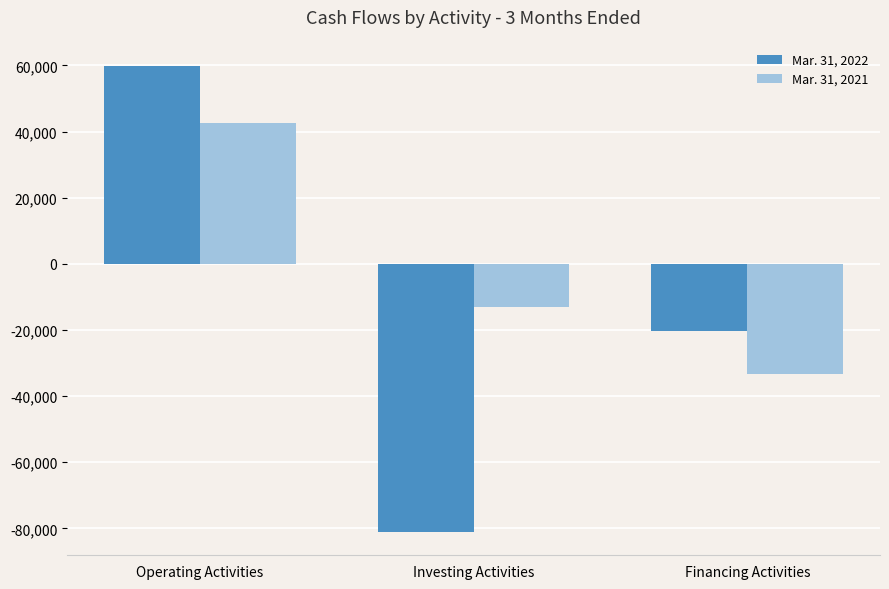

What is the total value across all series at Financing Activities?

-53634